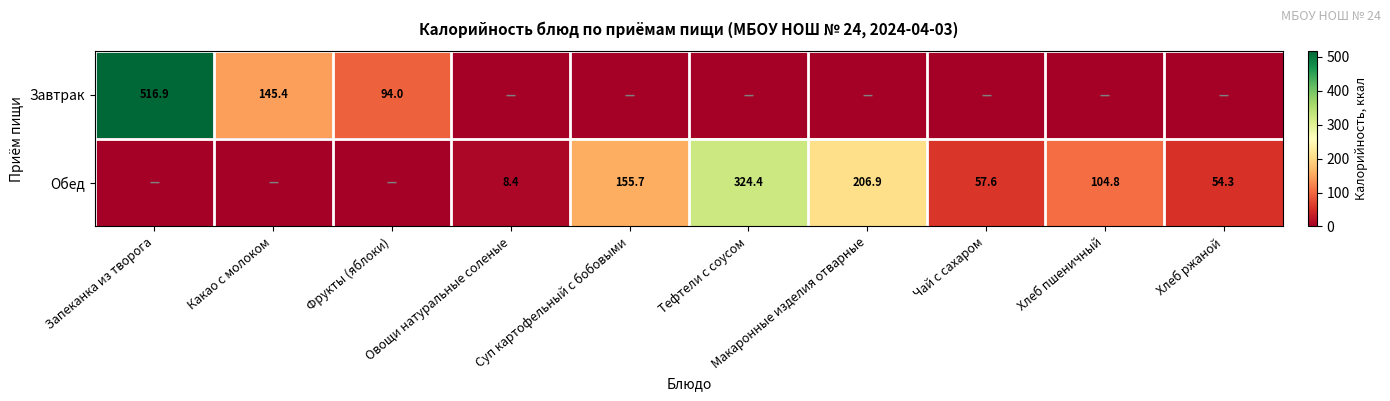

Is it true that Завтрак equals 0.0 at Суп картофельный с бобовыми?

True